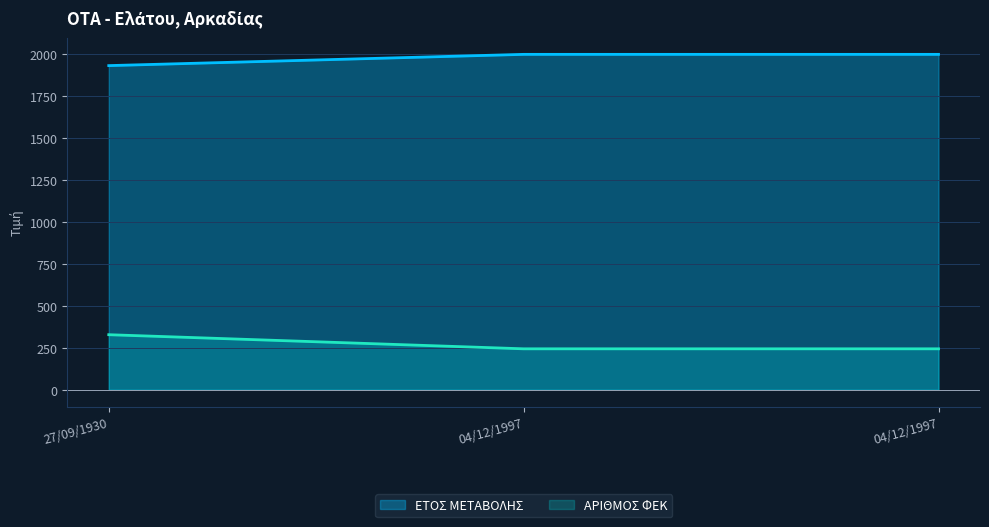

What is the sum of the ΑΡΙΘΜΟΣ ΦΕΚ values at 04/12/1997 and 27/09/1930?

572